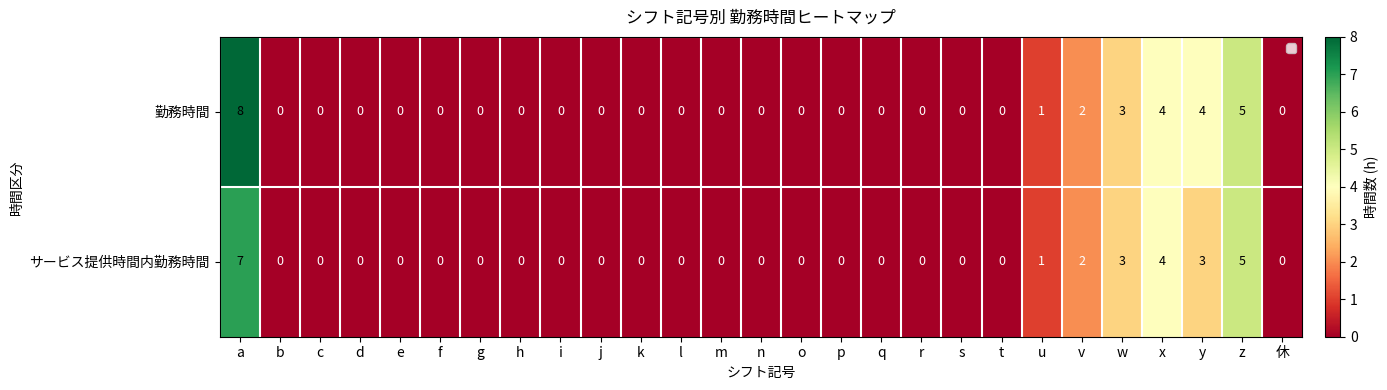

Is it true that サービス提供時間内勤務時間 equals 0 at p?

True